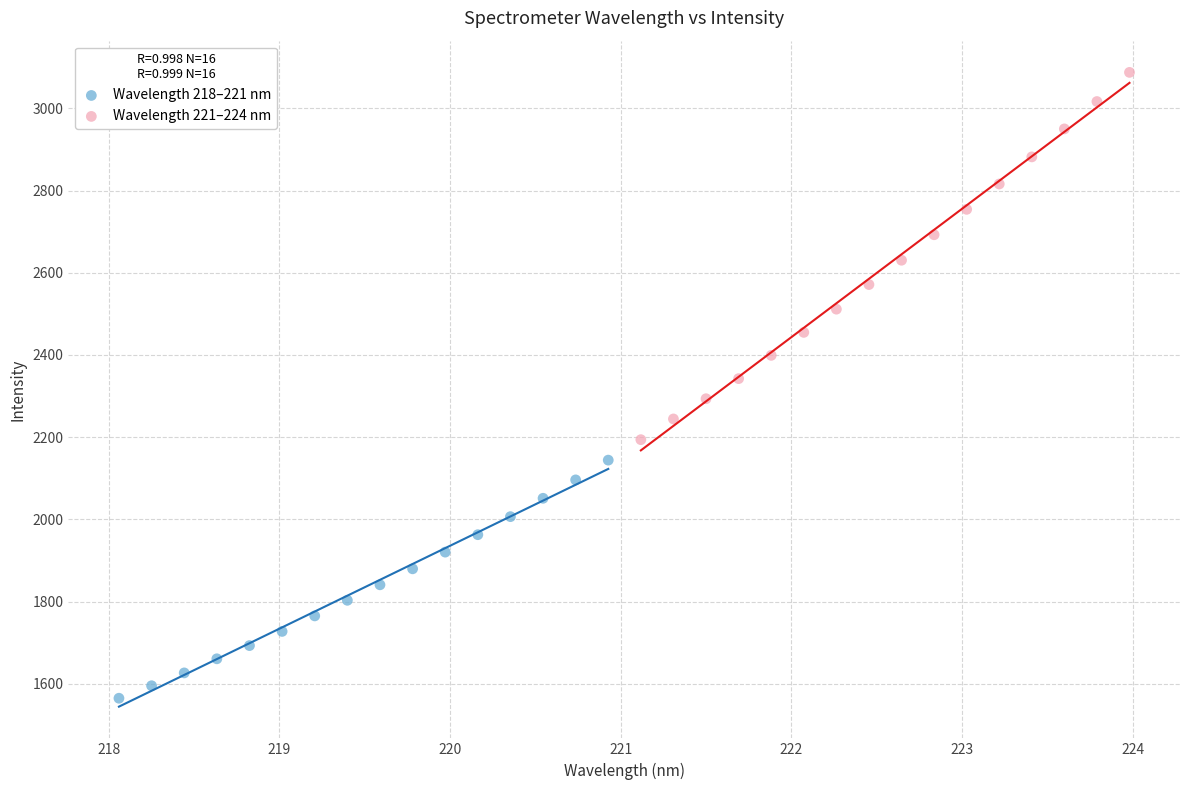

Which series contains the highest Y value?

Wavelength 221–224 nm